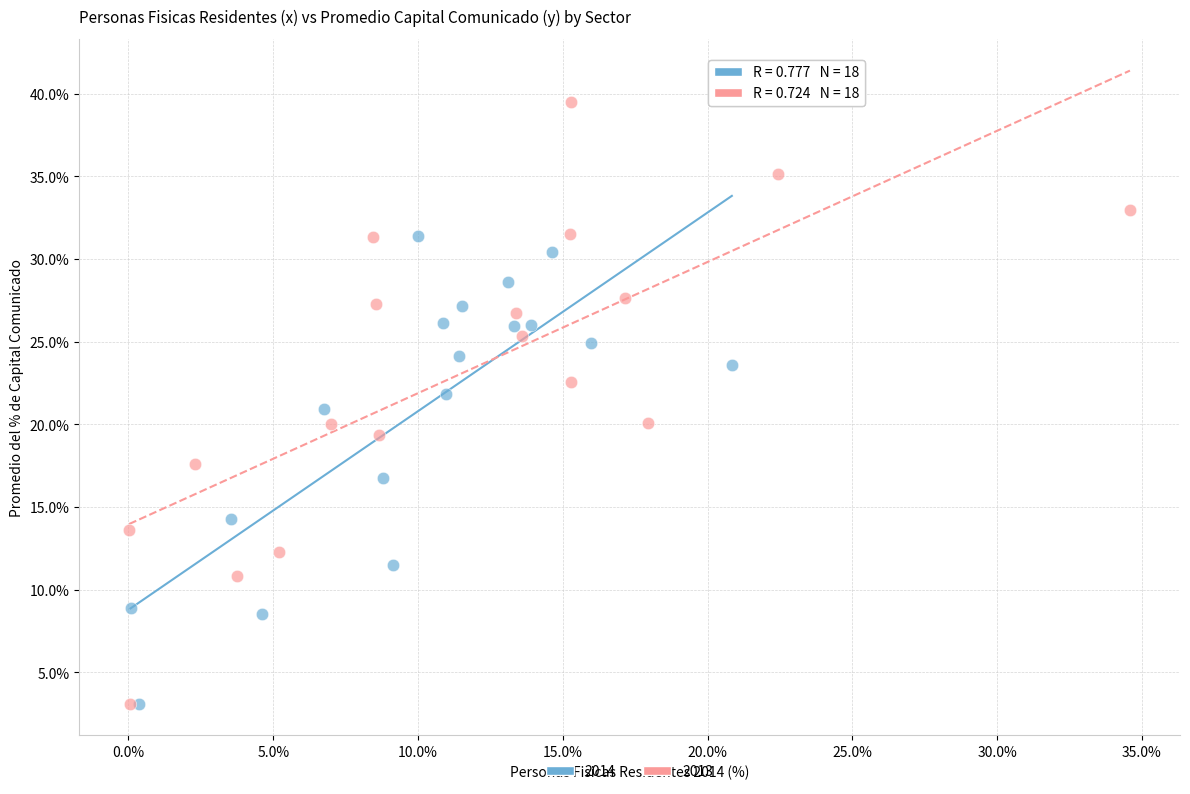

Which series contains the highest Y value?

2013